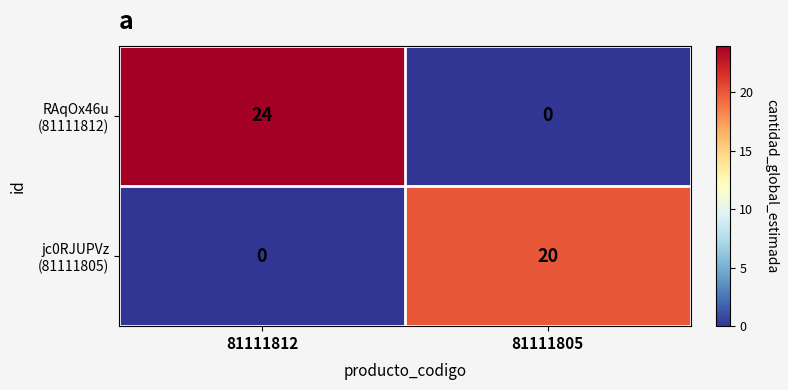

How many distinct data groups are displayed?

2